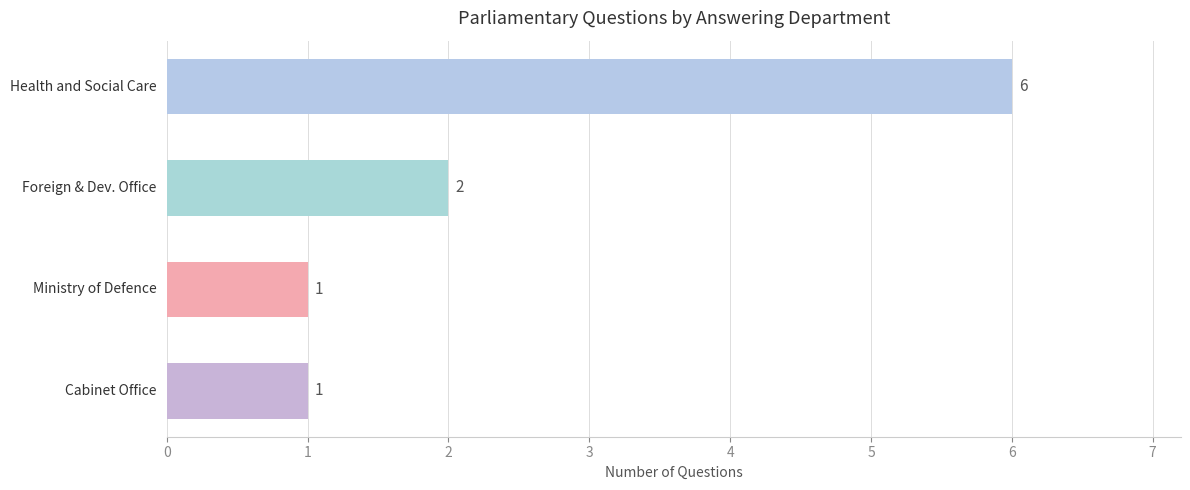

What is the greatest value displayed?

6